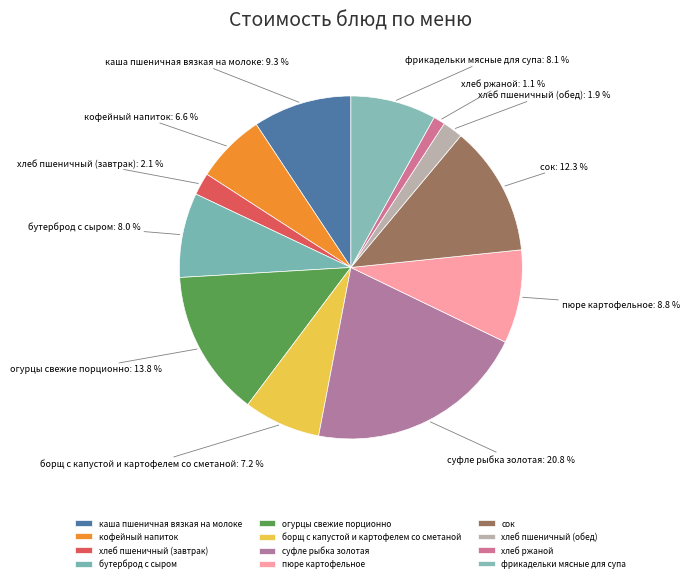

How many segments does this pie chart have?

12